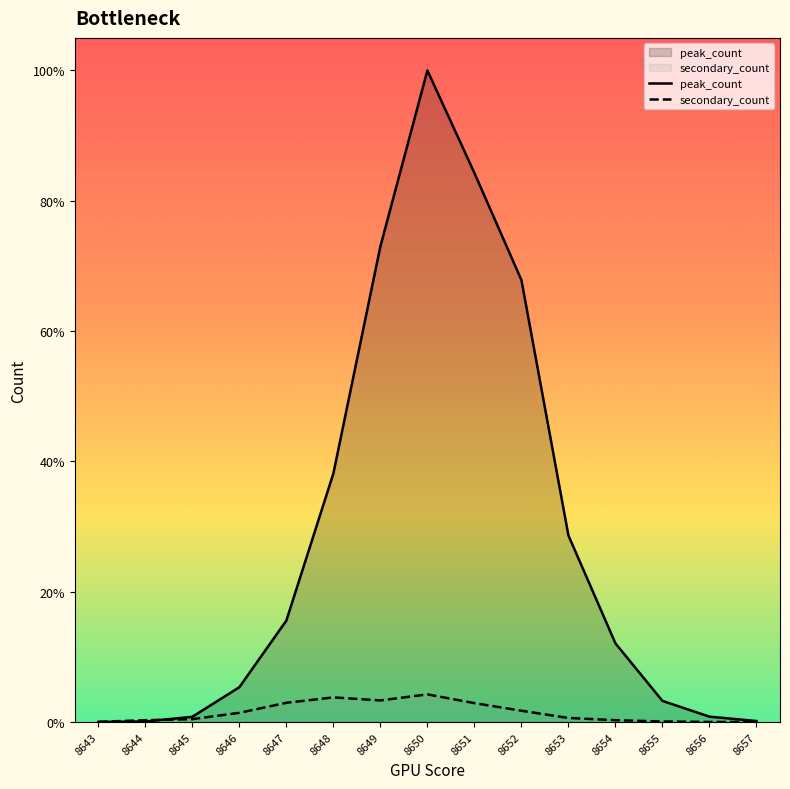

At which category does the chart reach its minimum across all series?

8643